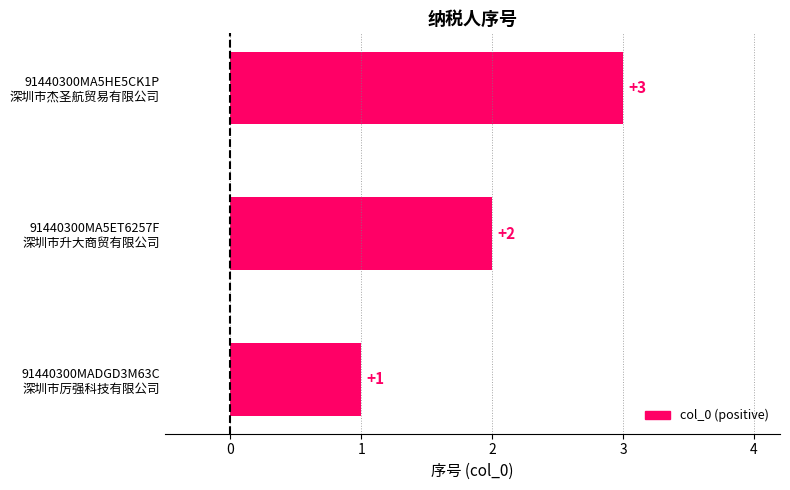

How many values are between 1 and 3?

3